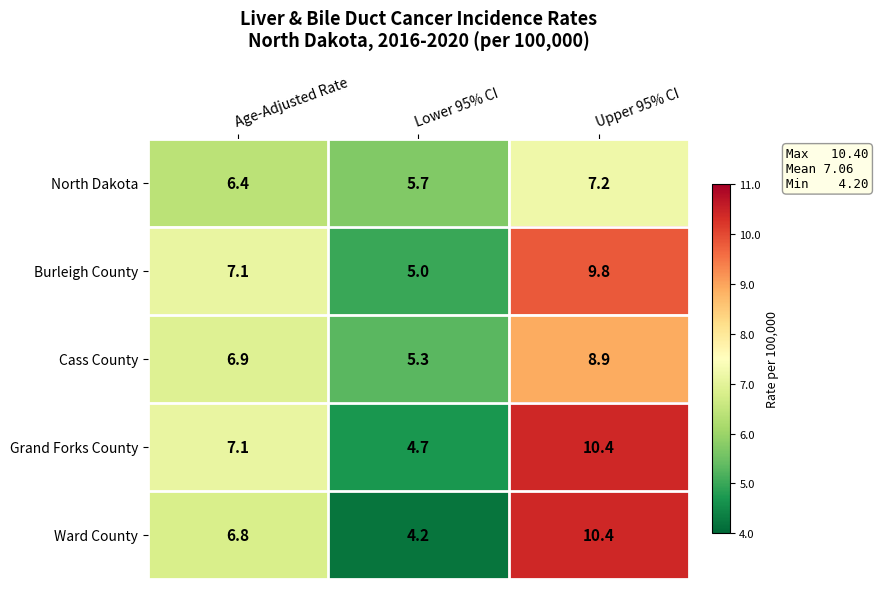

What is the difference between the highest and lowest values at Lower 95% CI?

1.5